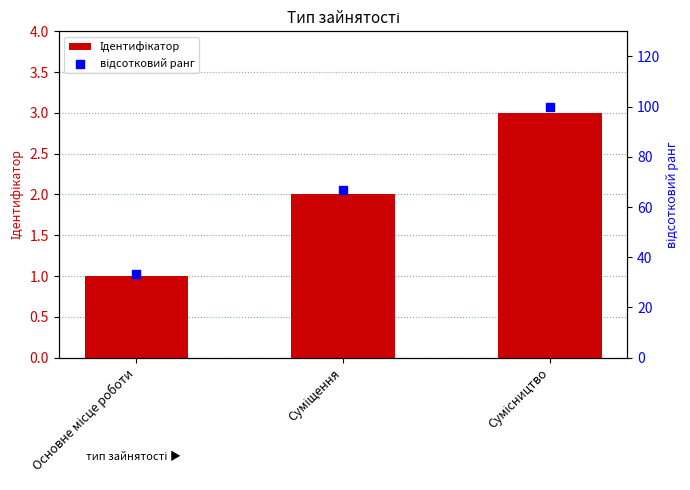

At how many categories does at least one series exceed 37?

2